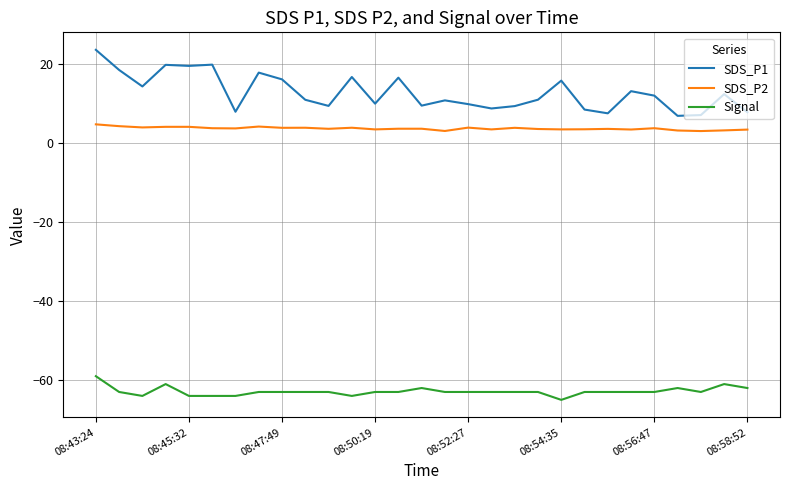

Which series has the largest total across all categories?

SDS_P1